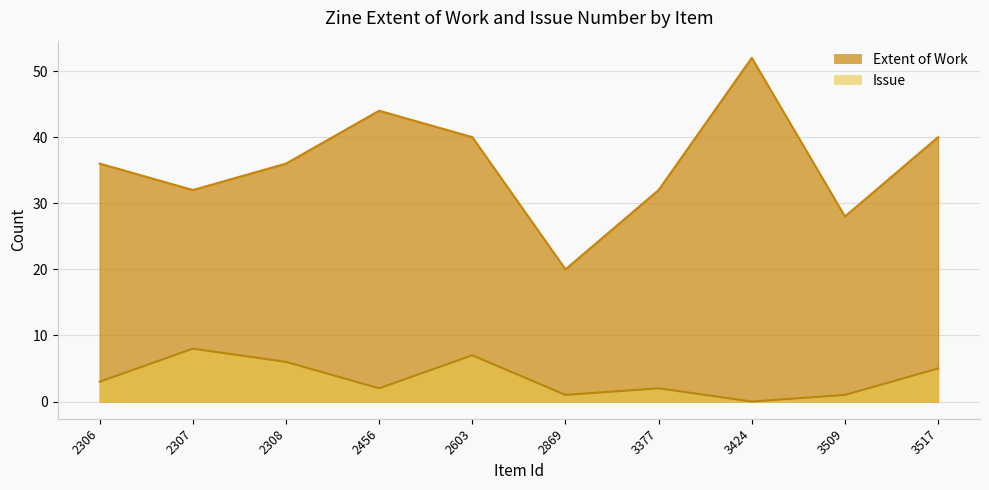

Reading left to right, extract all data points from this chart.

Extent of Work: 36	32	36	44	40	20	32	52	28	40
Issue: 3	8	6	2	7	1	2	0	1	5